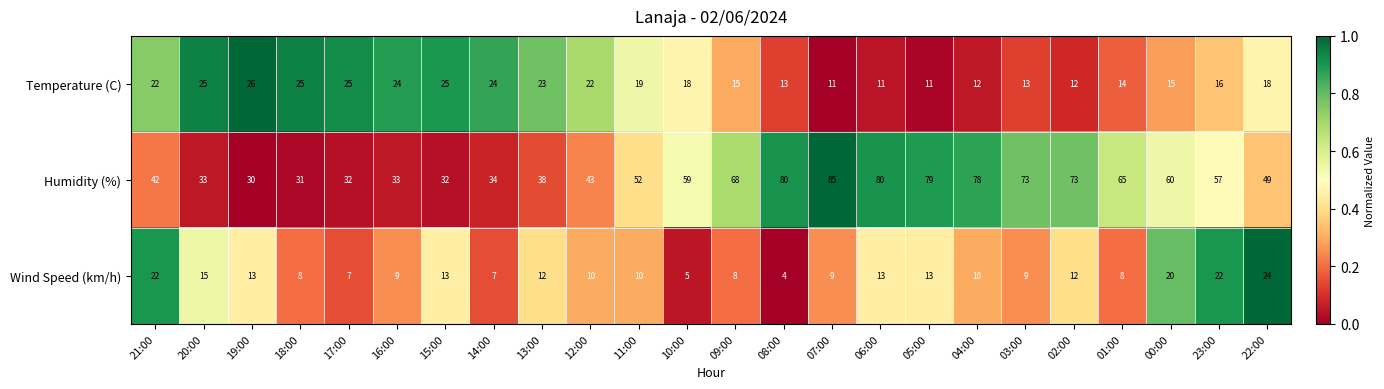

How many values in the Wind Speed (km/h) series are below 10?

10